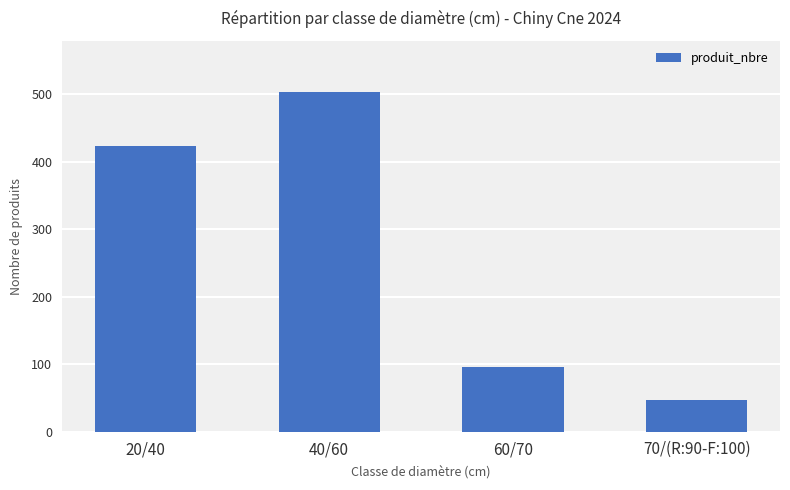

What is the sum of the values at 70/(R:90-F:100) and 40/60?

551